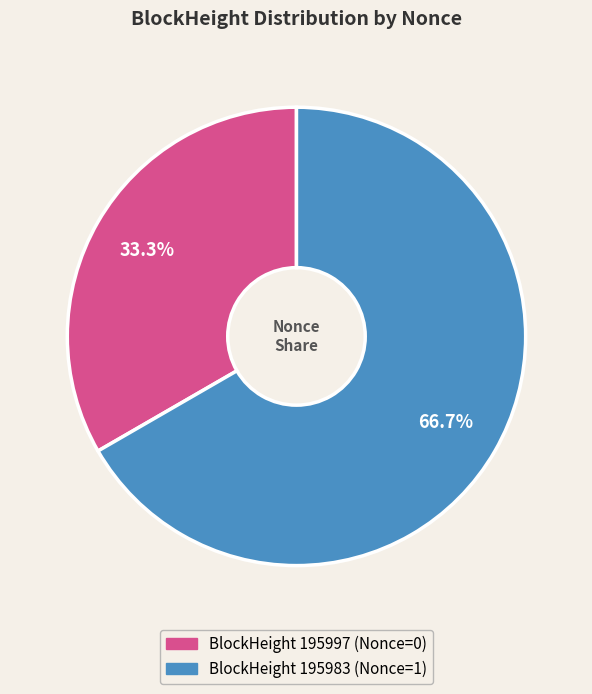

To the nearest percent, what is the average slice percentage?

50%